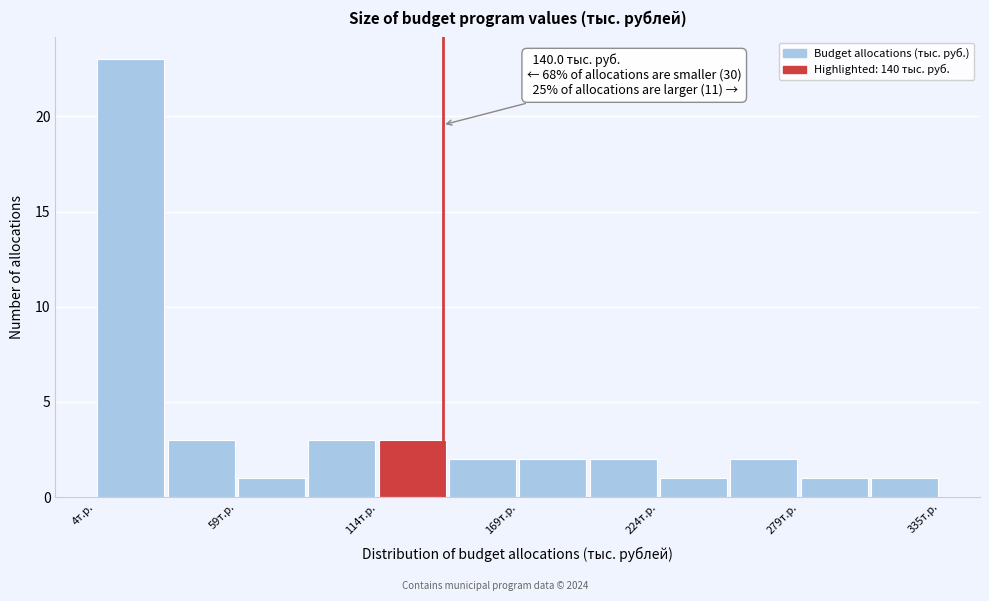

Read against the x-axis, roughly where is the centre of the tallest bar?

20